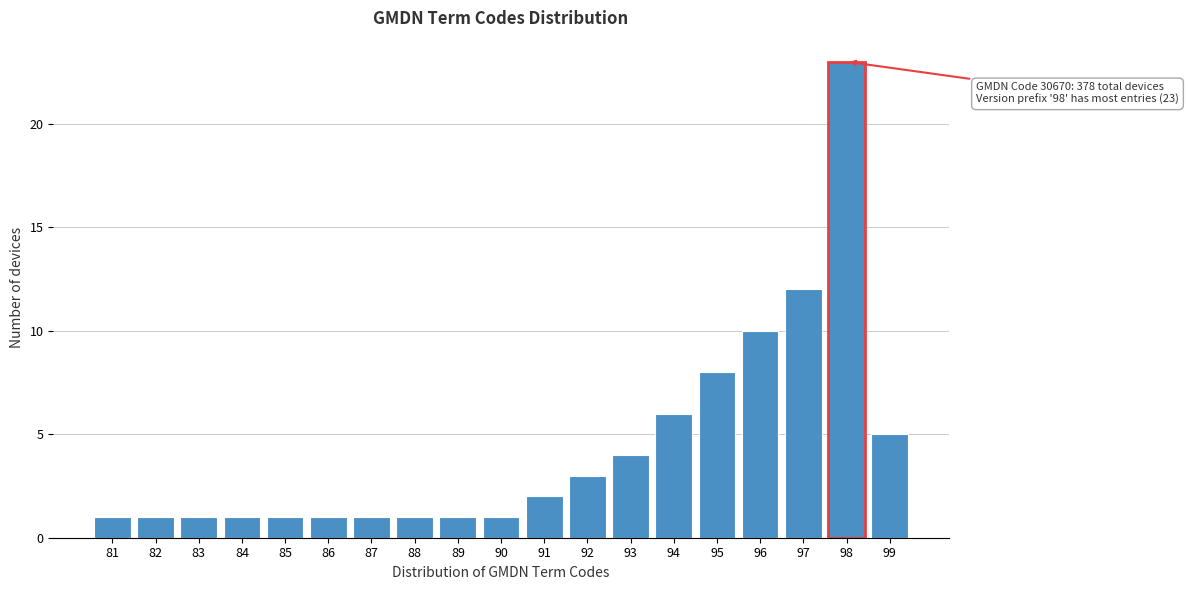

Reading right to left, what are all the values shown in this chart?

99=5	98=23	97=12	96=10	95=8	94=6	93=4	92=3	91=2	90=1	89=1	88=1	87=1	86=1	85=1	84=1	83=1	82=1	81=1